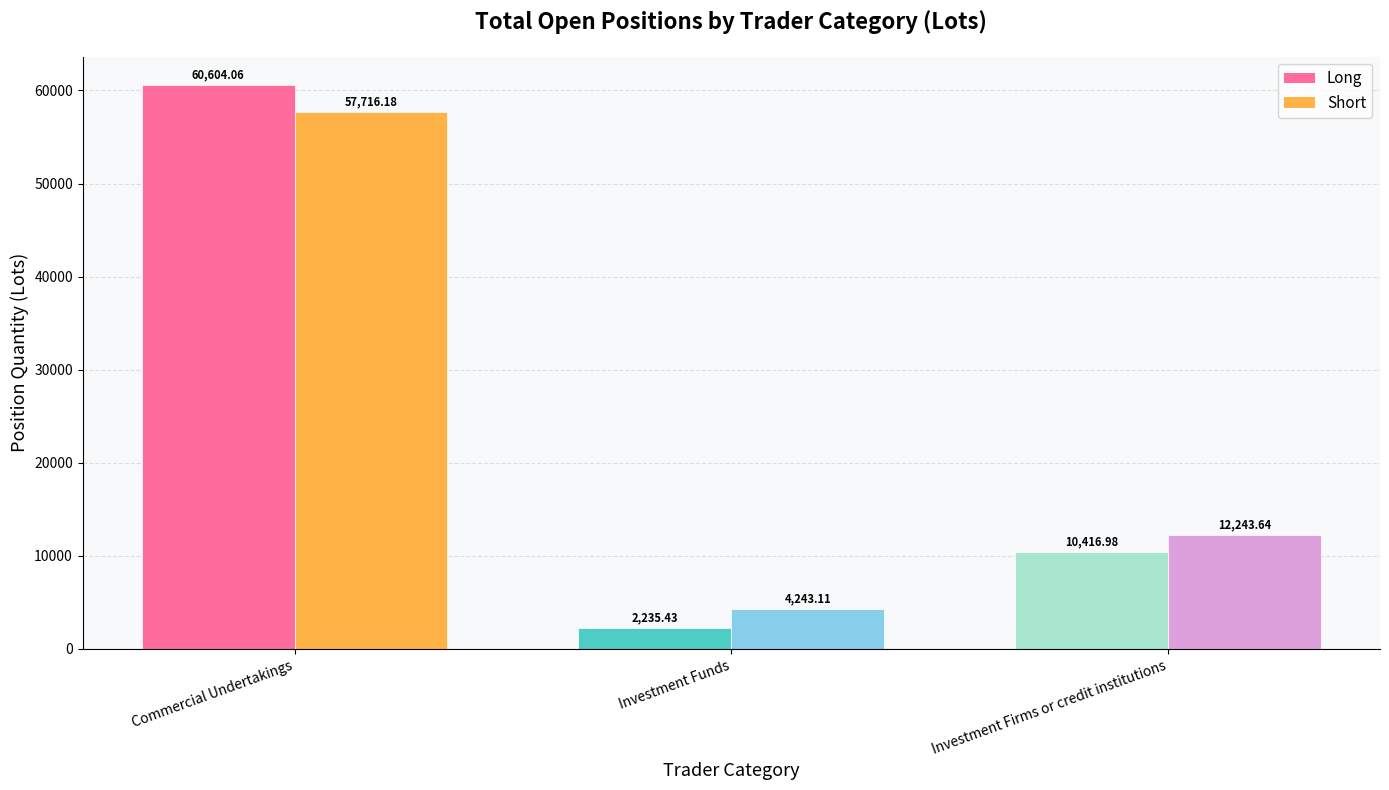

How many bars are there in each group?

2